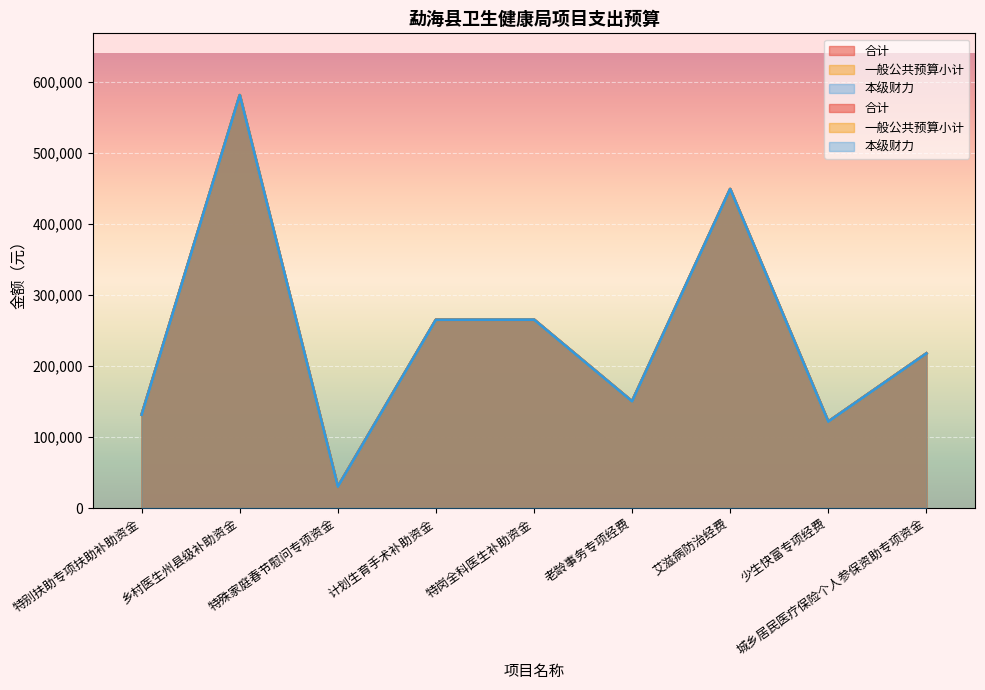

How many categories are shown in the chart?

9